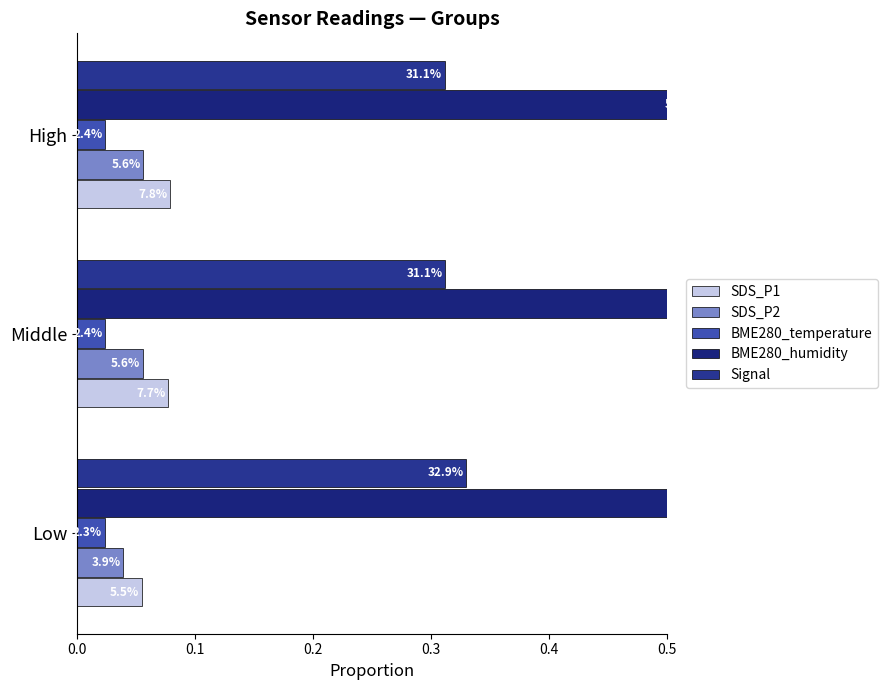

At how many categories does at least one series exceed 0?

3